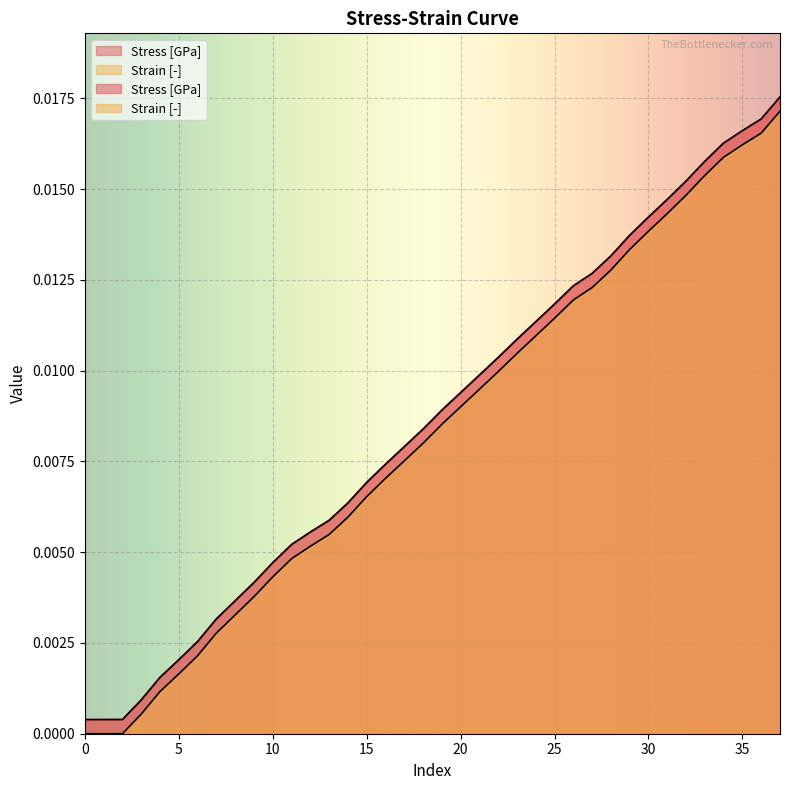

True or false: Strain [-] and Stress [GPa] cross at least once.

False